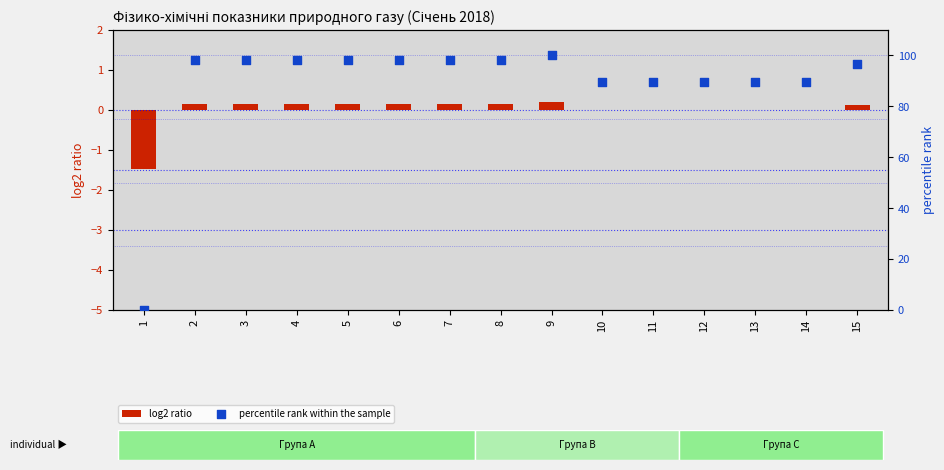

What is the total value across all series at 13?

89.5